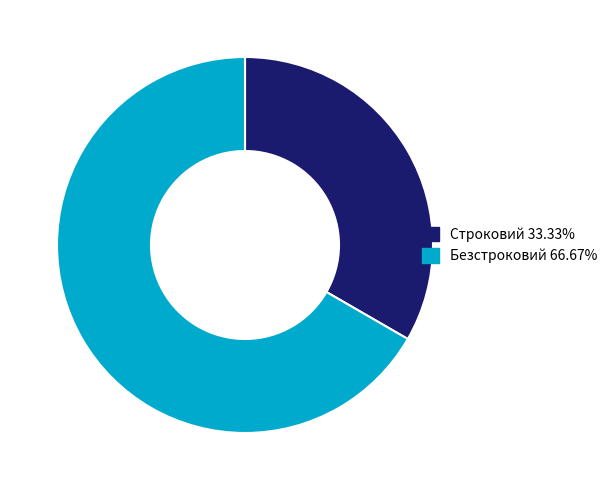

Between Строковий and Безстроковий, which is larger?

Безстроковий